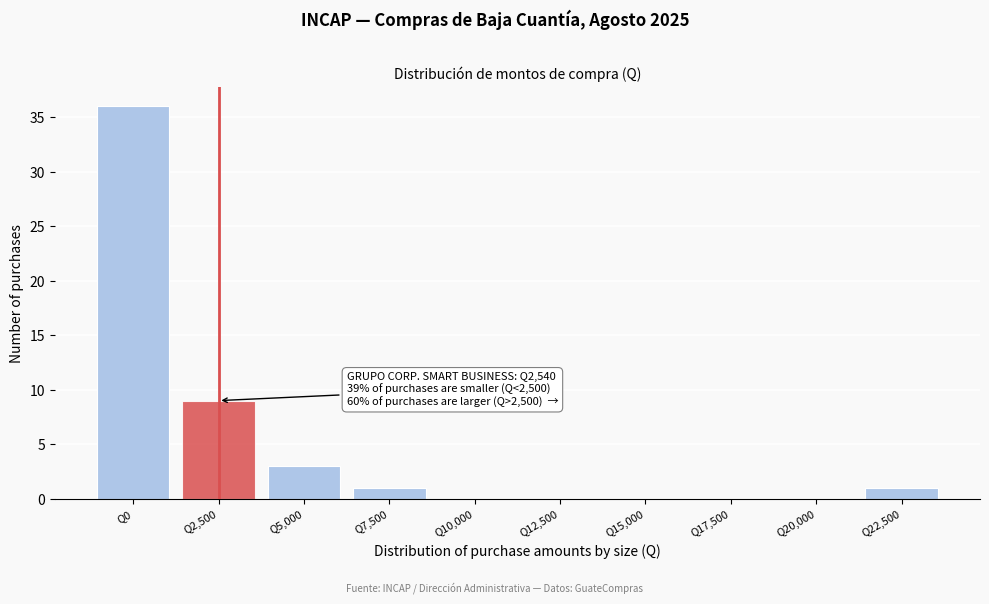

Reading left to right, extract all data points from this chart.

Q0=36	Q2,500=9	Q5,000=3	Q7,500=1	Q10,000=0	Q12,500=0	Q15,000=0	Q17,500=0	Q20,000=0	Q22,500=1